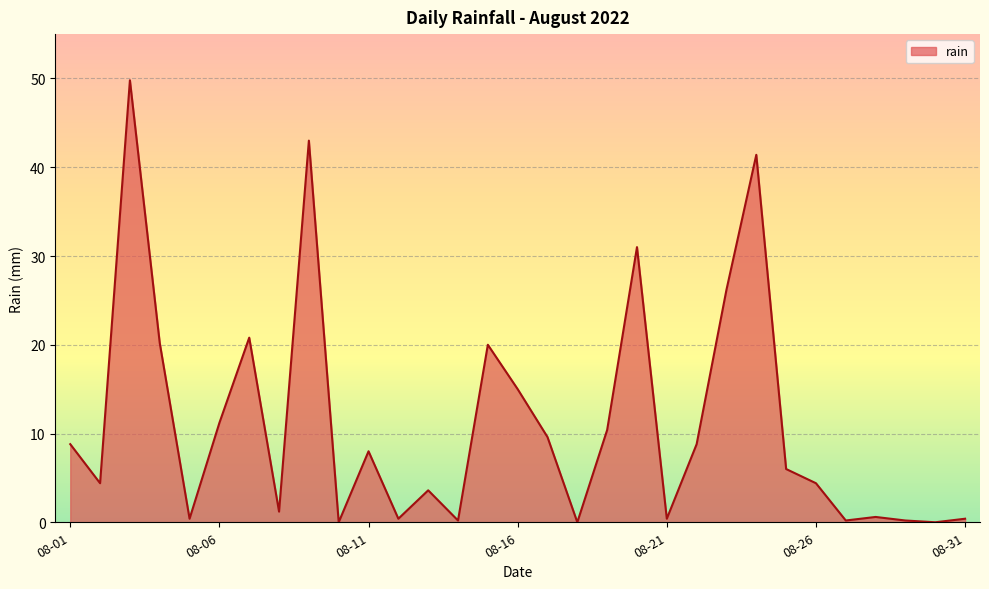

What is the greatest value displayed?

49.8